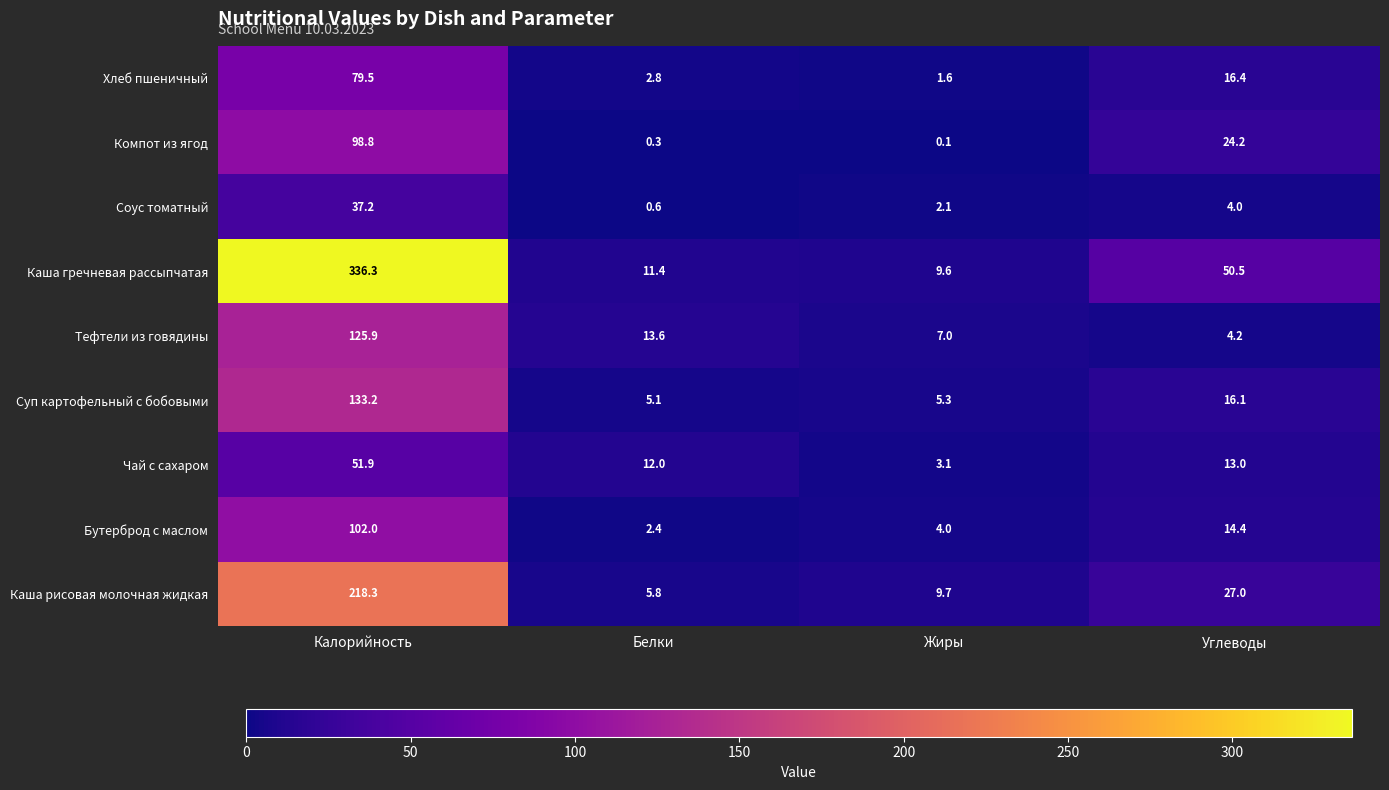

The Хлеб пшеничный series shows 27.0 at Калорийность. True or false?

False